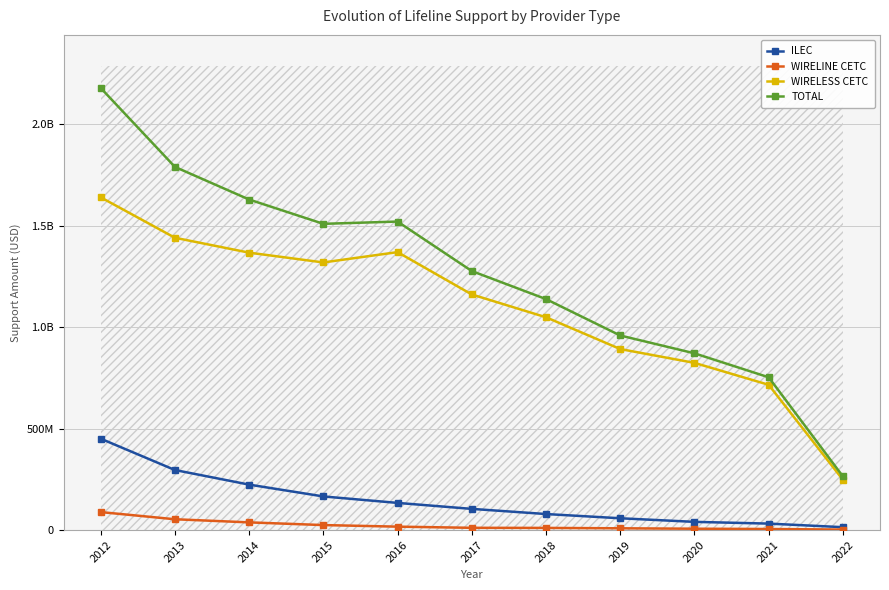

Which series has the largest total across all categories?

TOTAL